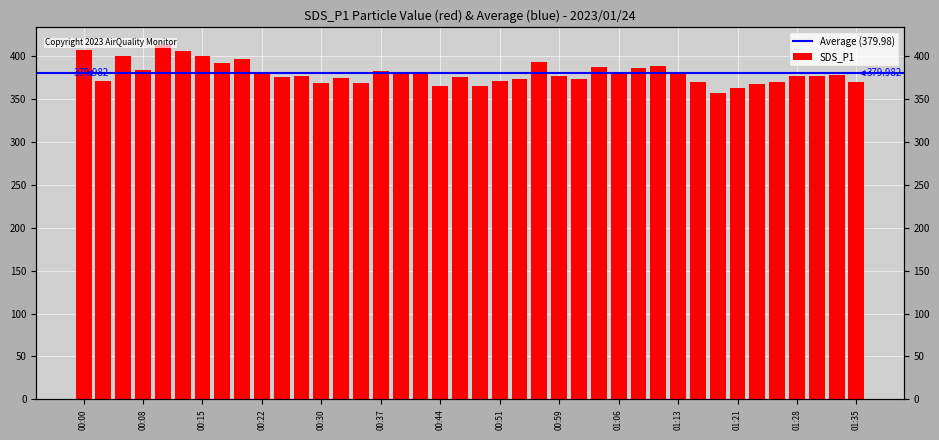

Does the chart contain stacked bars?

No